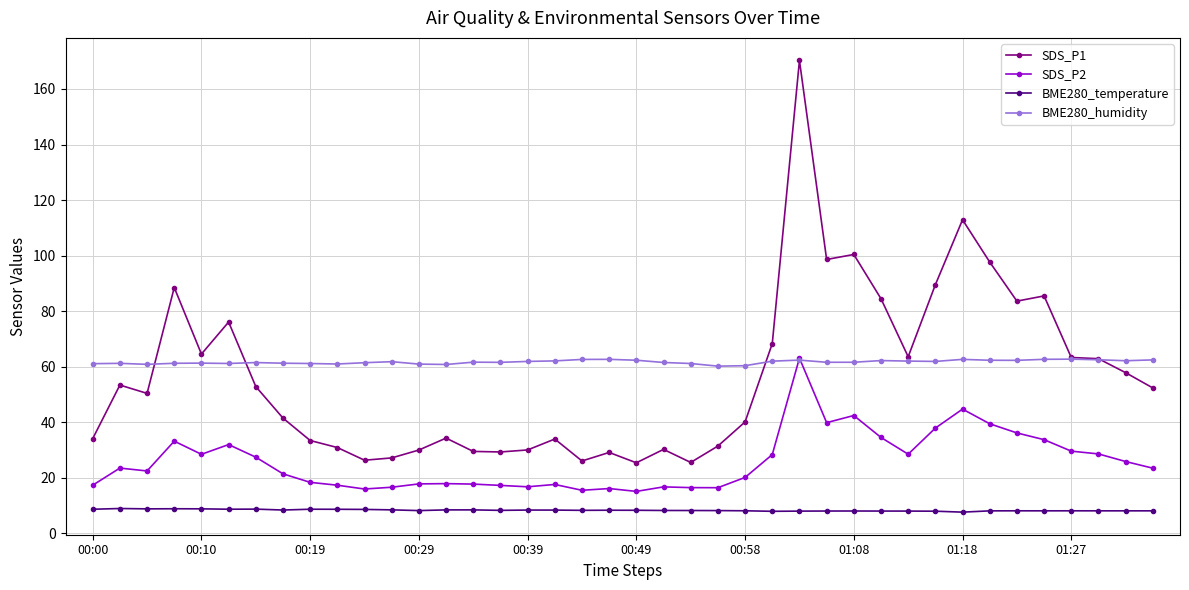

What is the maximum value for SDS_P1?

170.3